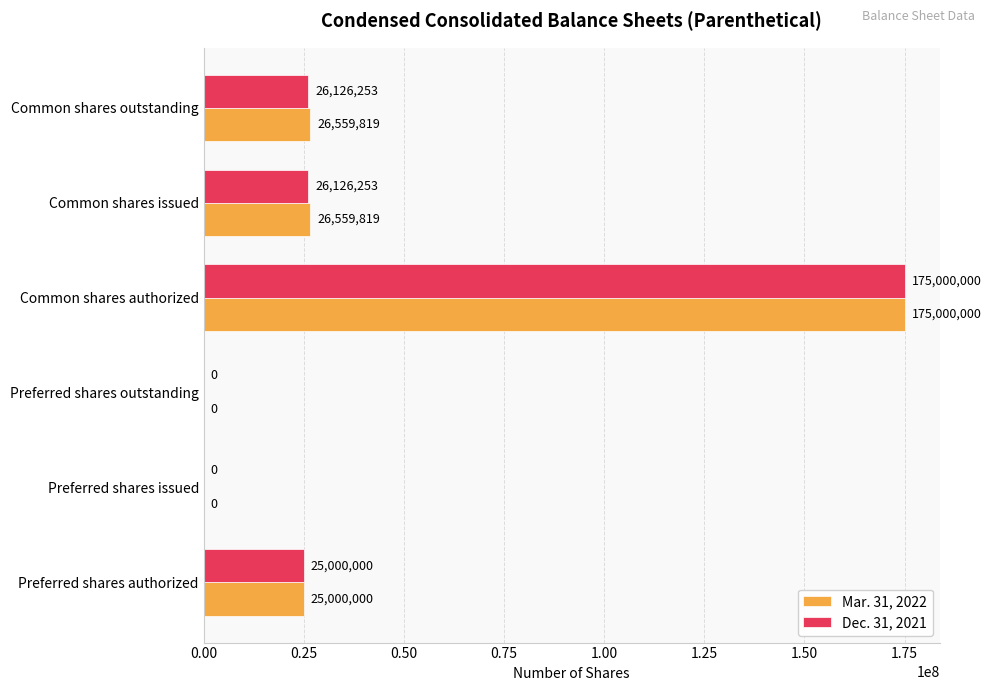

What value does the Dec. 31, 2021 series have at Common shares issued, to the nearest 50?

26126250